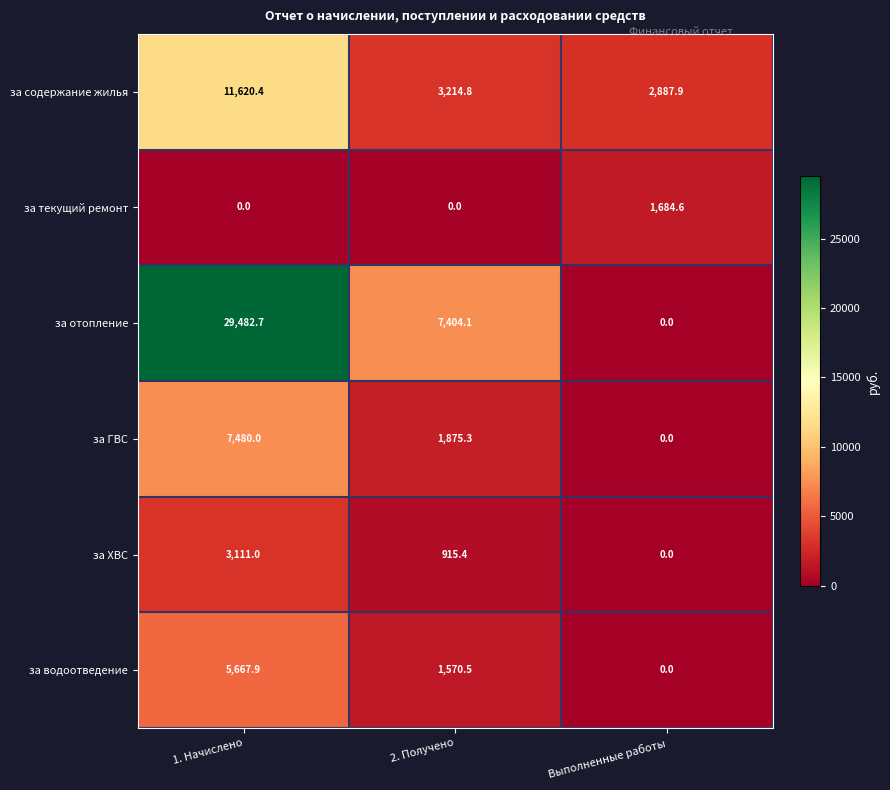

Which series has the widest spread of values?

за отопление